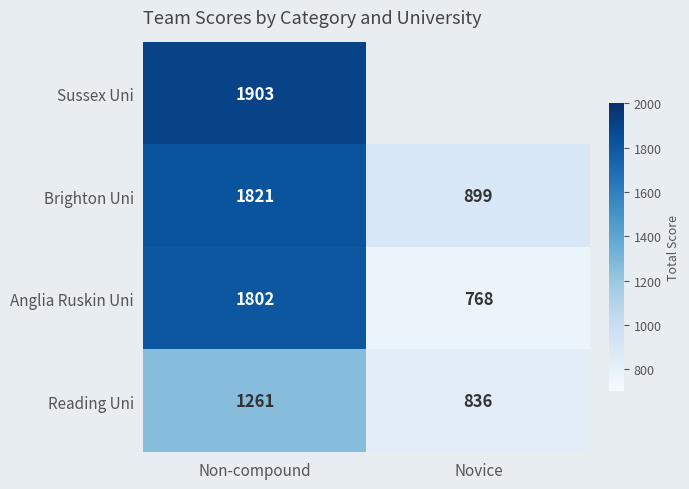

At which category is the sum across all series the highest?

Non-compound